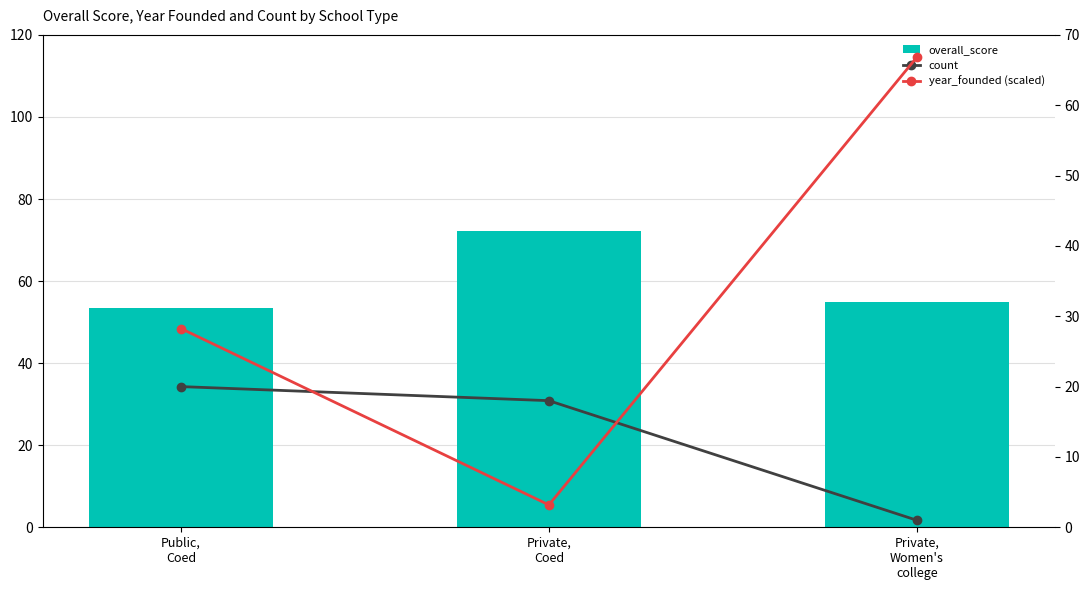

List the series in order of their overall mean, lowest first.

count, year_founded (scaled), overall_score